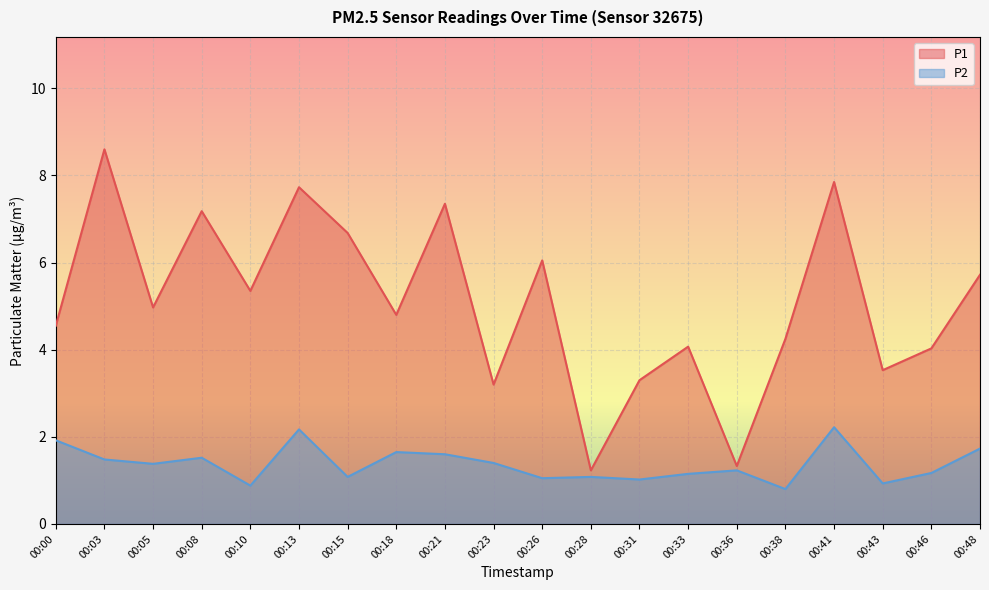

True or false: P1 and P2 intersect in this chart.

False